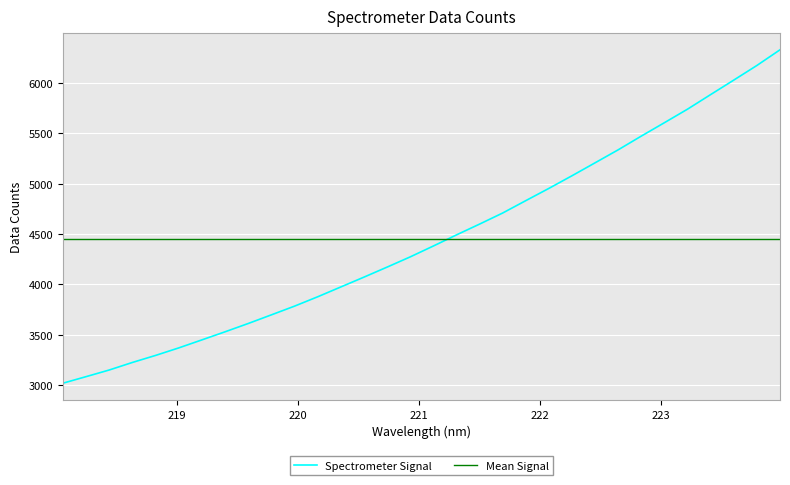

What is the maximum value shown in the chart?

6330.4